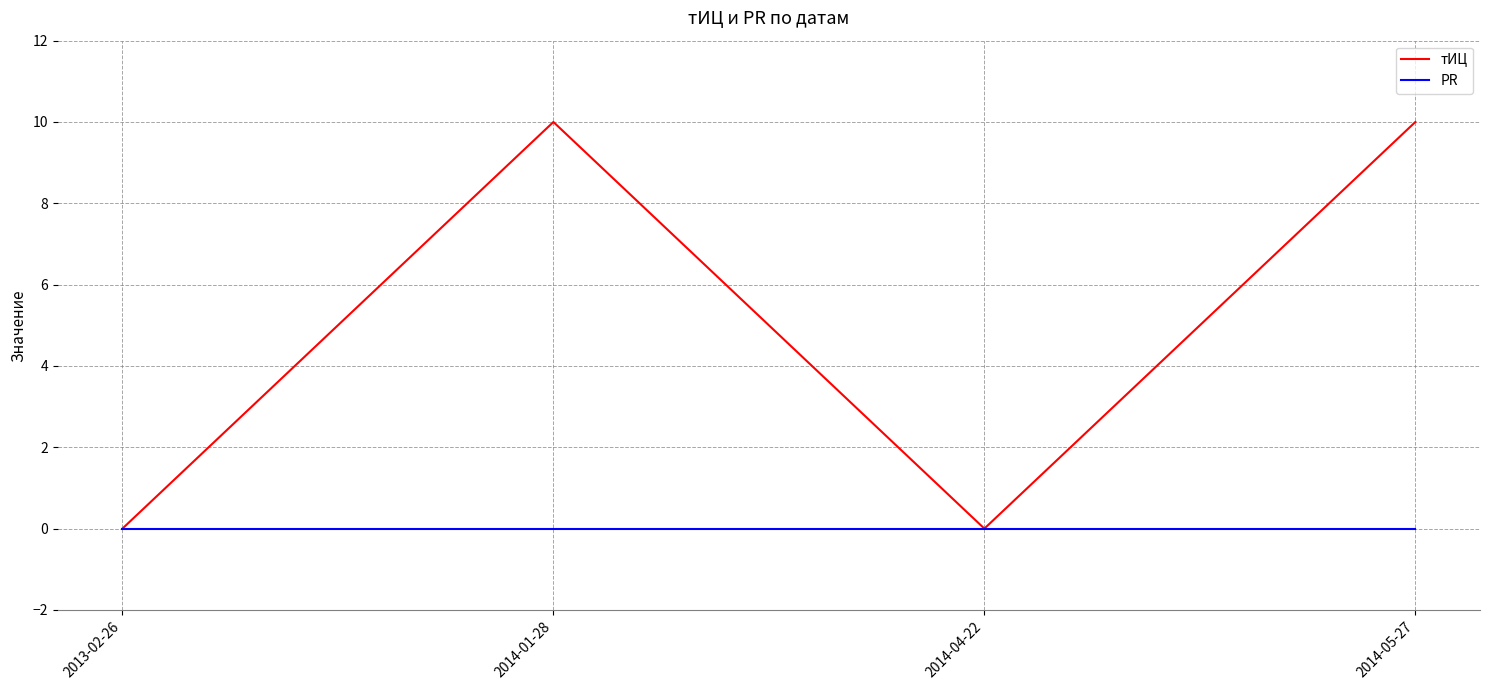

List the series in order of their peak value, highest first.

тИЦ, PR